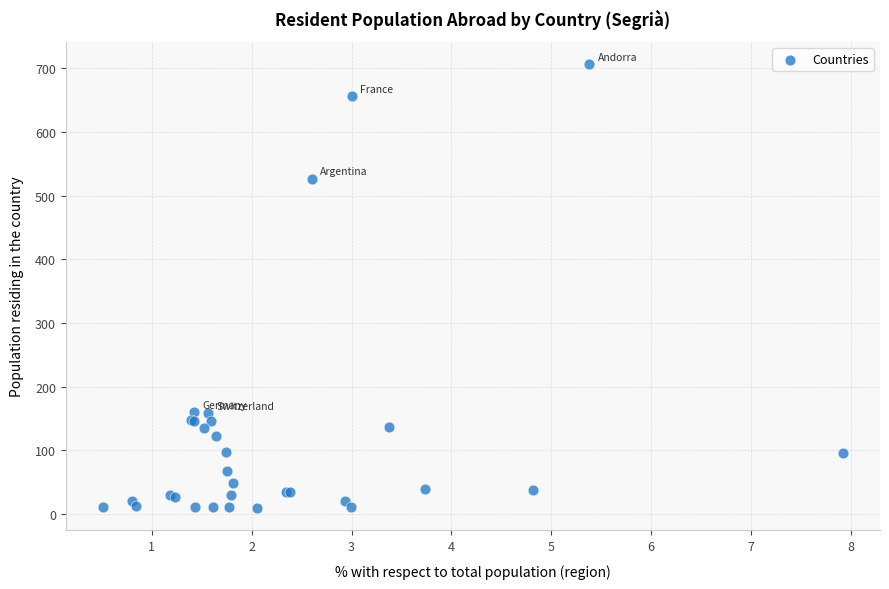

What Y value in the scatter plot is closest to 358?

527